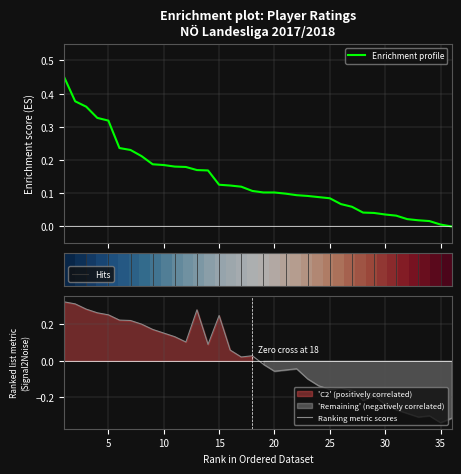

The Ranking metric scores series shows -0.5 at 35. True or false?

False